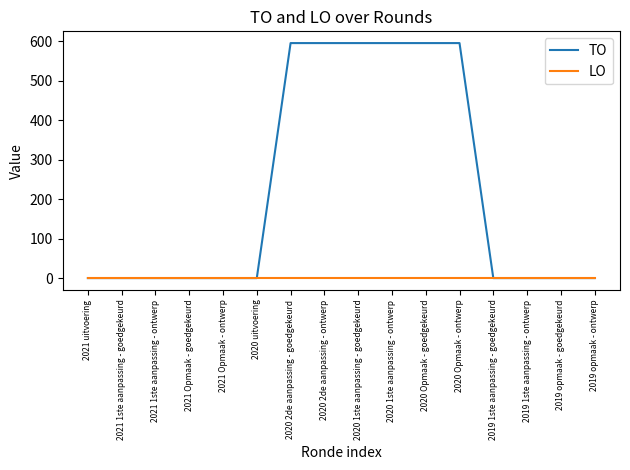

Reading left to right, transcribe all the data shown in this chart.

TO: 2021 uitvoering=0	2021 1ste aanpassing - goedgekeurd=0	2021 1ste aanpassing - ontwerp=0	2021 Opmaak - goedgekeurd=0	2021 Opmaak - ontwerp=0	2020 uitvoering=0	2020 2de aanpassing - goedgekeurd=595	2020 2de aanpassing - ontwerp=595	2020 1ste aanpassing - goedgekeurd=595	2020 1ste aanpassing - ontwerp=595	2020 Opmaak - goedgekeurd=595	2020 Opmaak - ontwerp=595	2019 1ste aanpassing - goedgekeurd=0	2019 1ste aanpassing - ontwerp=0	2019 opmaak - goedgekeurd=0	2019 opmaak - ontwerp=0
LO: 2021 uitvoering=0	2021 1ste aanpassing - goedgekeurd=0	2021 1ste aanpassing - ontwerp=0	2021 Opmaak - goedgekeurd=0	2021 Opmaak - ontwerp=0	2020 uitvoering=0	2020 2de aanpassing - goedgekeurd=0	2020 2de aanpassing - ontwerp=0	2020 1ste aanpassing - goedgekeurd=0	2020 1ste aanpassing - ontwerp=0	2020 Opmaak - goedgekeurd=0	2020 Opmaak - ontwerp=0	2019 1ste aanpassing - goedgekeurd=0	2019 1ste aanpassing - ontwerp=0	2019 opmaak - goedgekeurd=0	2019 opmaak - ontwerp=0